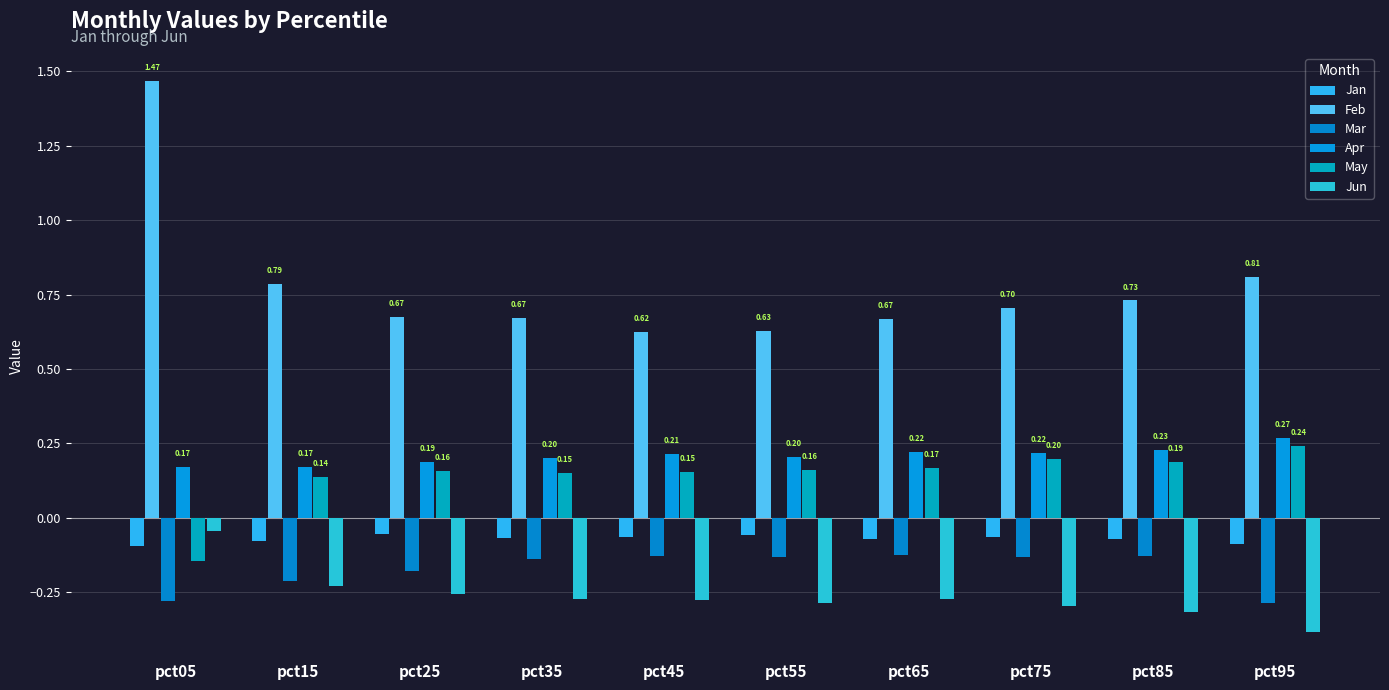

What is the sum of the Jan values at pct45 and pct95?

-0.2